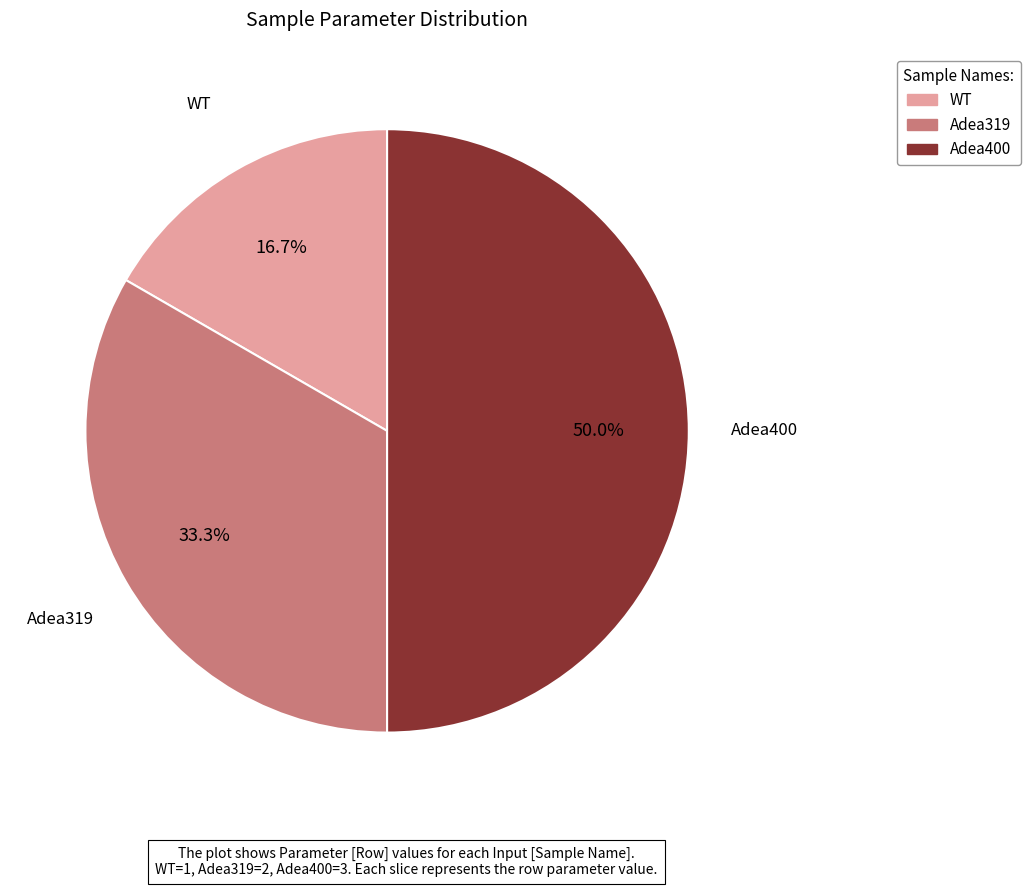

What is the ratio of the value at Adea319 to the value at Adea400?

0.7